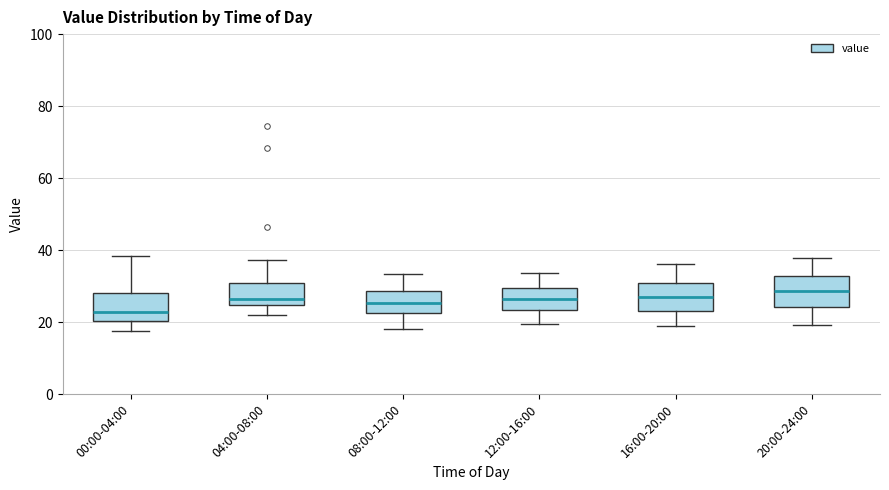

Where does the median line of the box for 16:00-20:00 sit on the y-axis? The values are not printed on the chart, so give them approximately, as read against the axis.

28